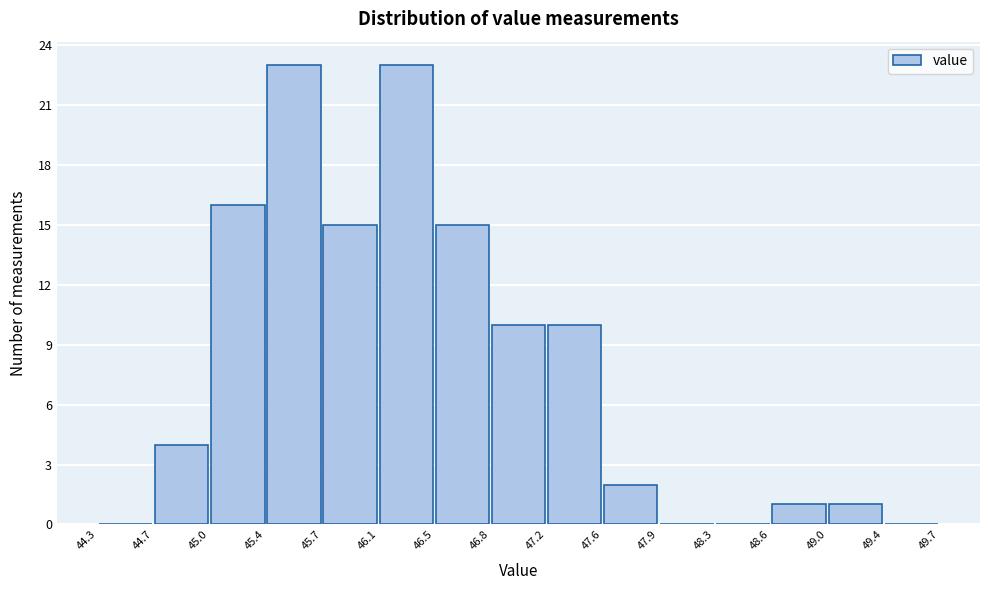

Reading left to right, transcribe this chart: for each bar, give the range it covers on the x-axis and its height. The values are not printed on the chart, so give them approximately, as read against the axis.

44.3 to 44.7: 0
44.7 to 45.0: 4
45.0 to 45.4: 16
45.4 to 45.7: 23
45.7 to 46.1: 15
46.1 to 46.5: 23
46.5 to 46.8: 15
46.8 to 47.2: 10
47.2 to 47.6: 10
47.6 to 47.9: 2
47.9 to 48.3: 0
48.3 to 48.6: 0
48.6 to 49.0: 1
49.0 to 49.4: 1
49.4 to 49.7: 0